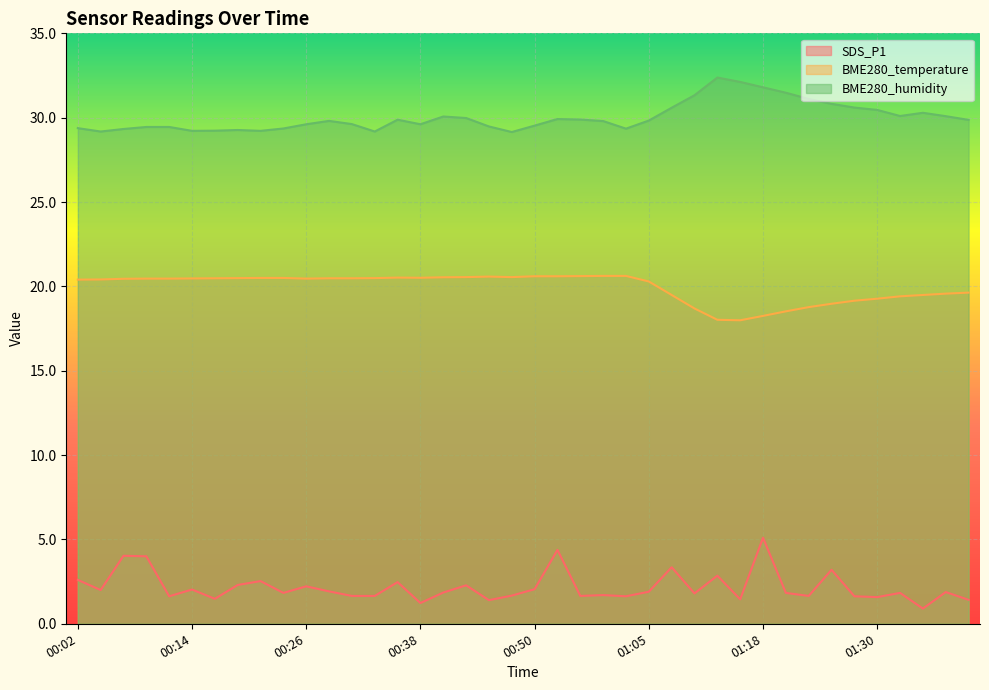

At which category does BME280_humidity reach its first local valley?

00:04